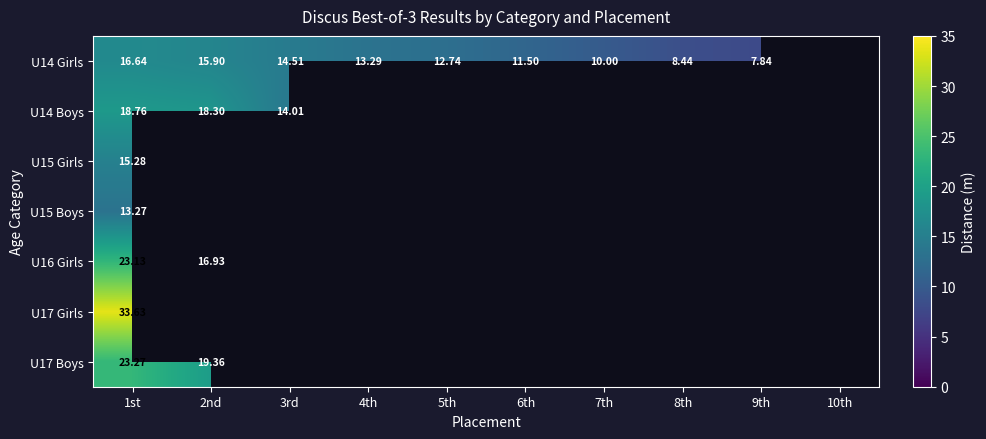

At how many categories does at least one series exceed 32?

1